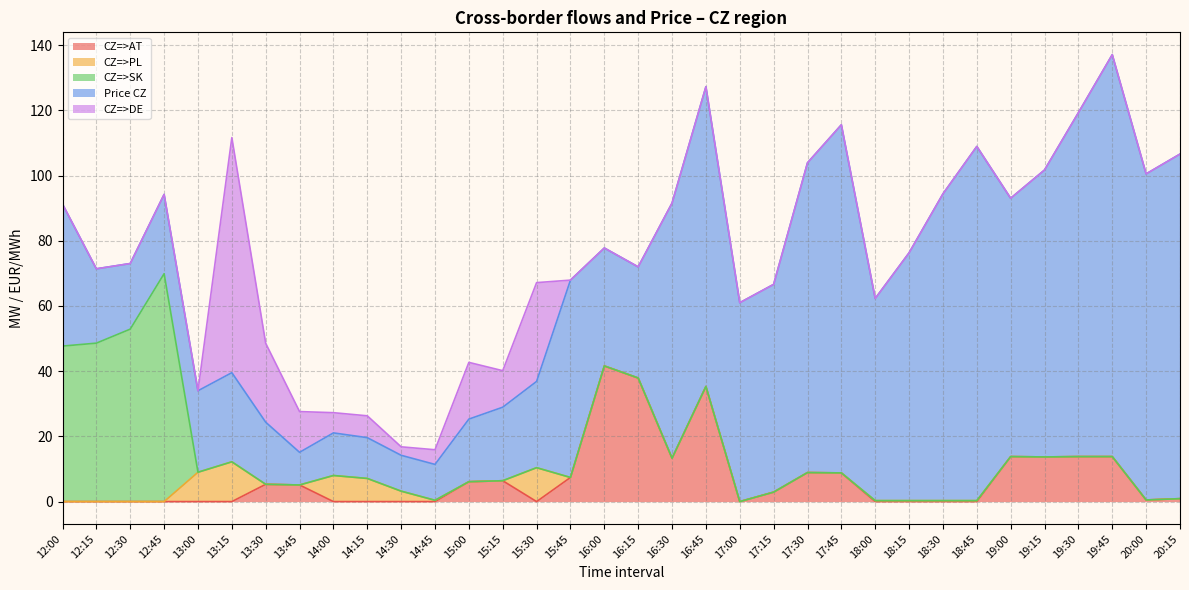

At which category is the sum across all series the highest?

19:45